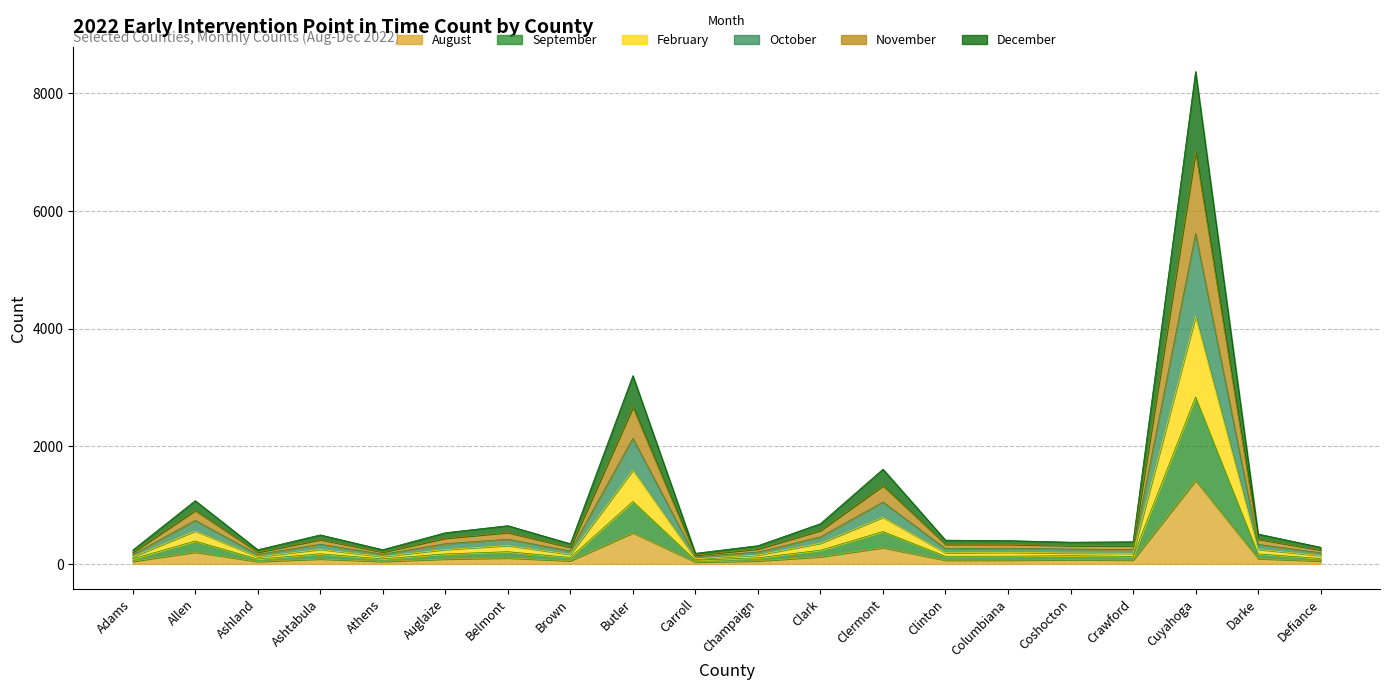

Is the value of August at Ashland greater than the value of November at Columbiana?

No